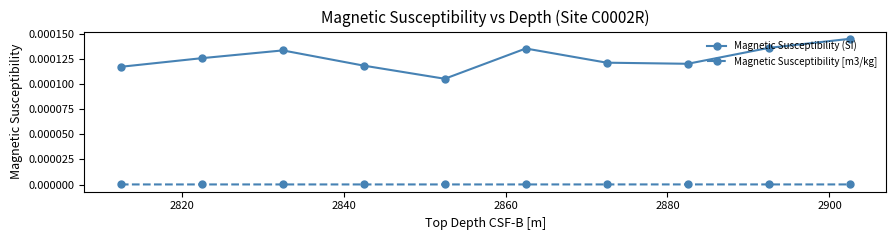

True or false: Magnetic Susceptibility (SI) has more than 1 interior local peaks.

True